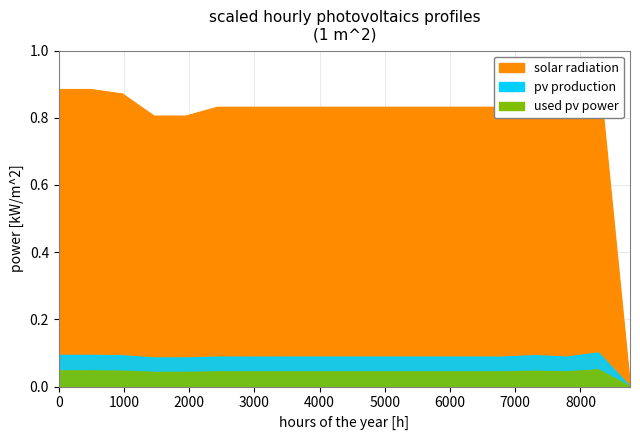

What is the label of the 12th point from the left?

573